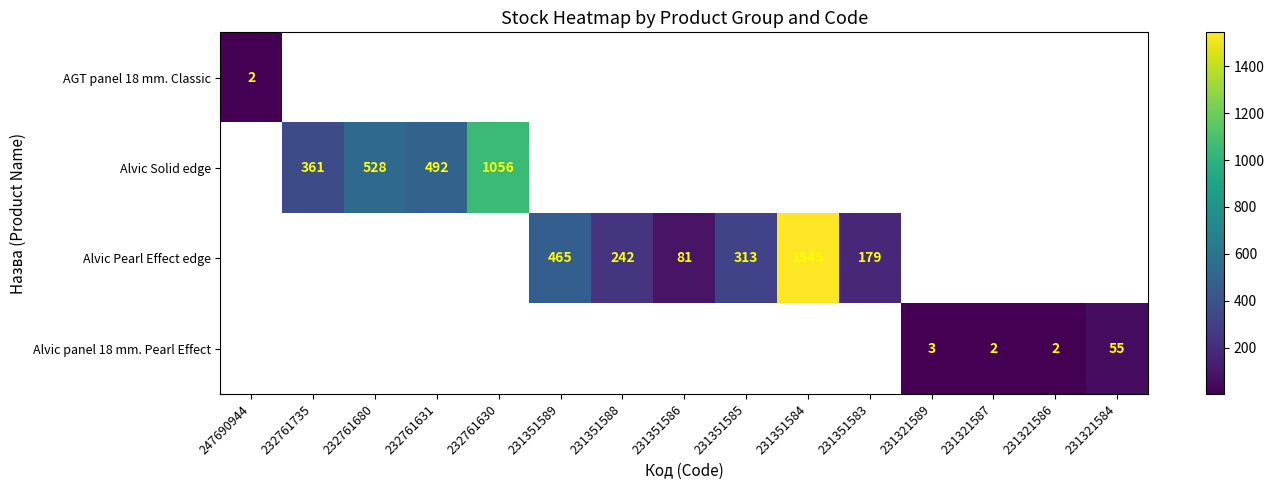

True or false: Alvic panel 18 mm. Pearl Effect has a value of 55 at 231321584.

True